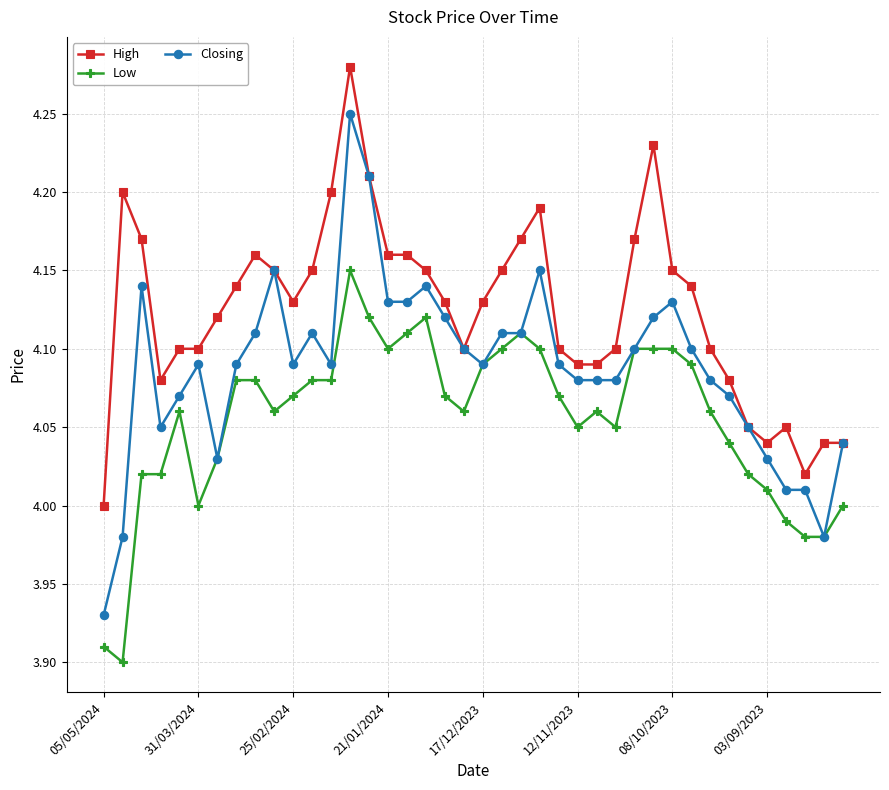

At how many categories does at least one series exceed 3?

40